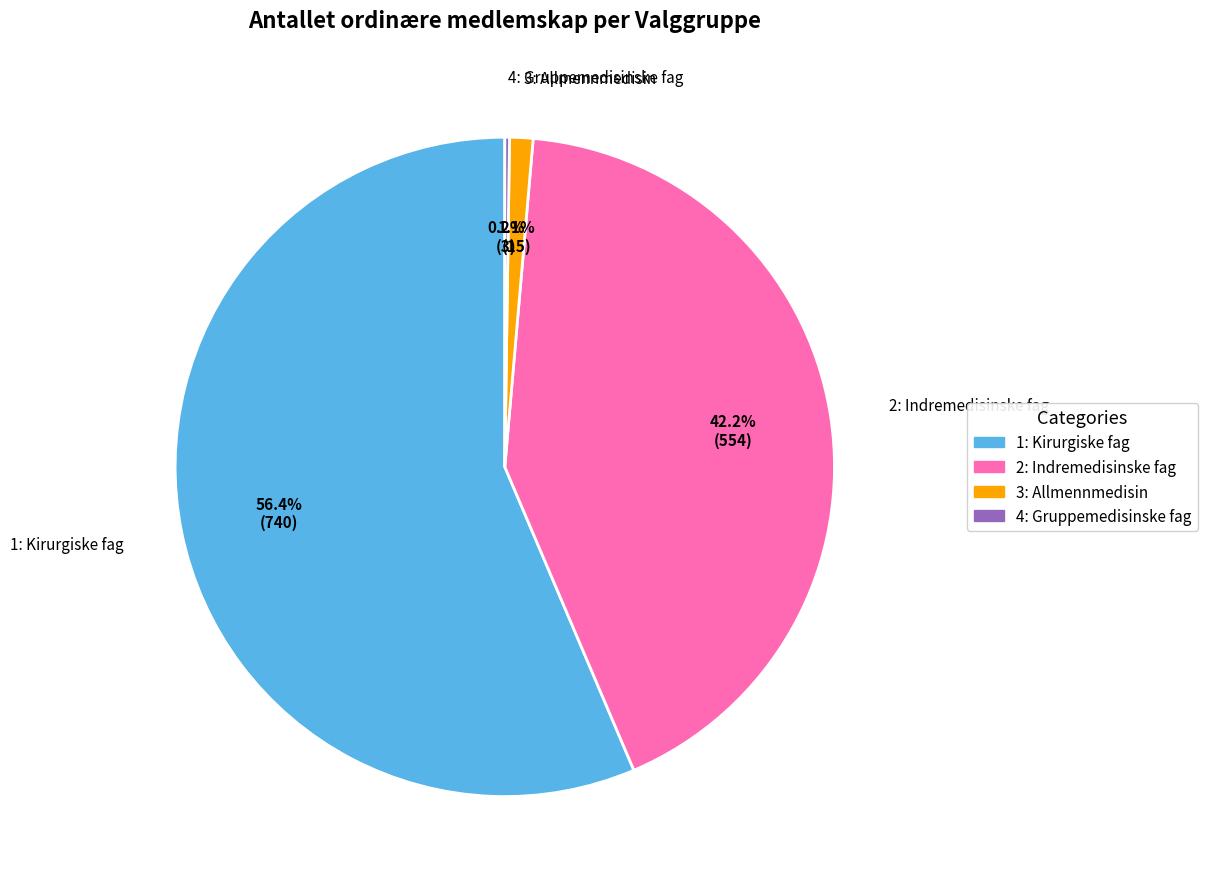

What is the largest slice in the pie chart?

1: Kirurgiske fag